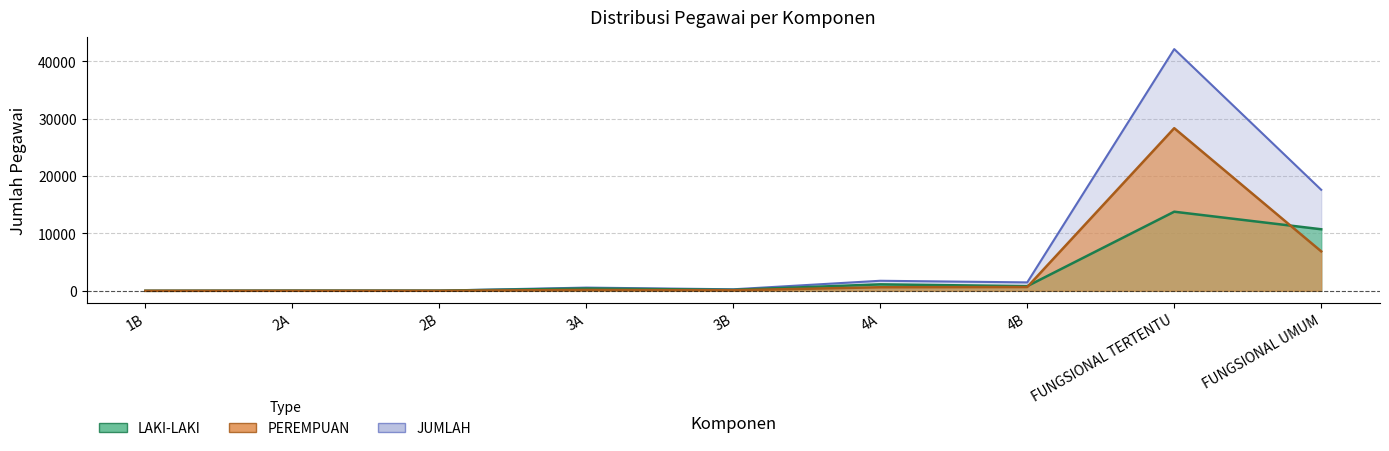

Count the number of data series in this chart.

3